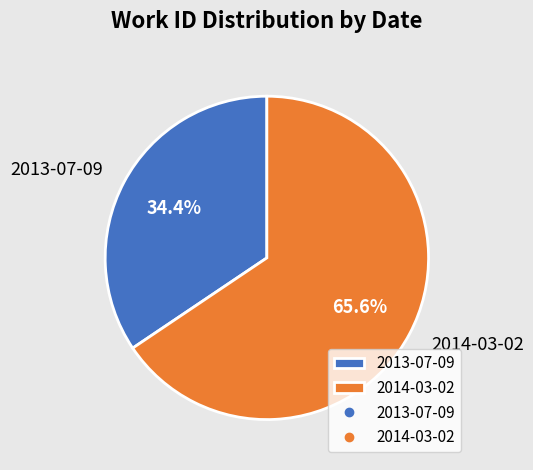

How many segments does this pie chart have?

2